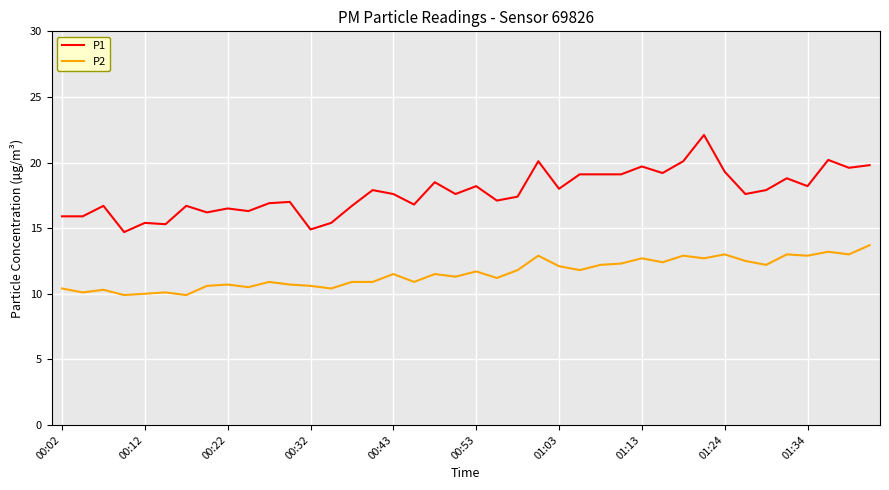

Which series has the largest total across all categories?

P1